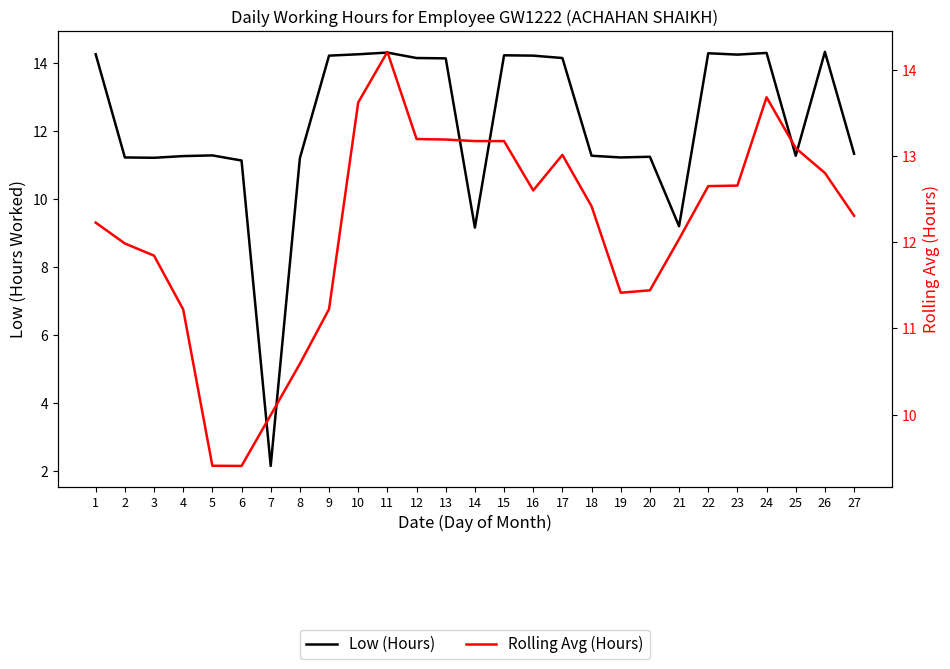

Does the chart display data point markers on the line(s)?

No